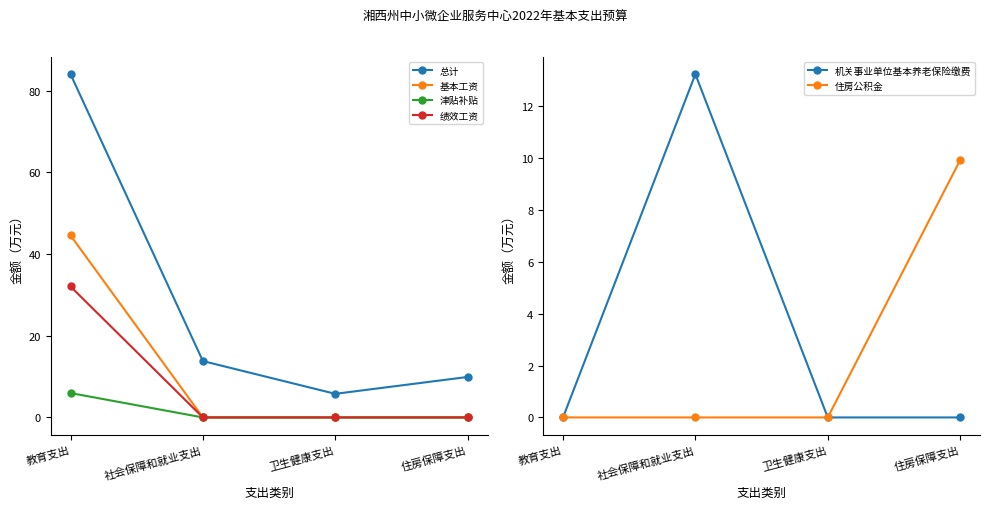

What is the difference between the maximum and minimum values in the 总计 series?

78.2